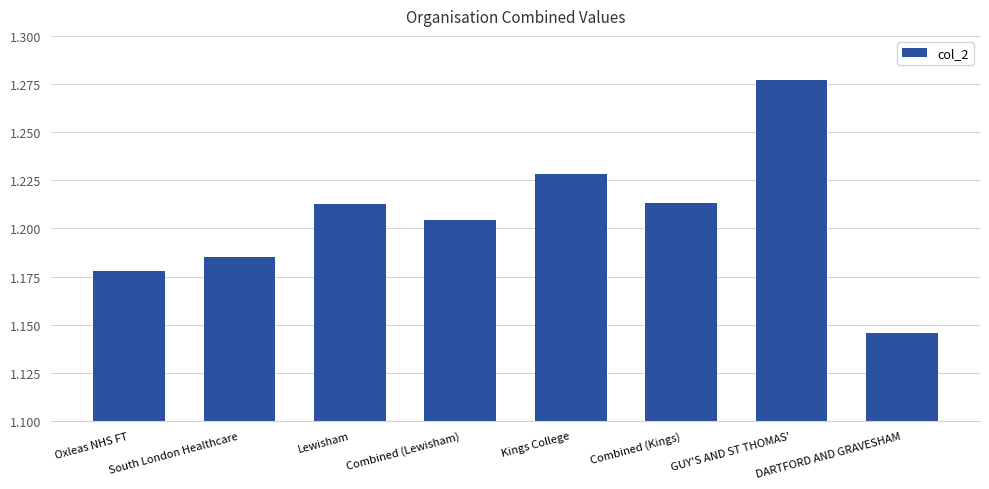

At which label is the value closest to 1?

DARTFORD AND GRAVESHAM